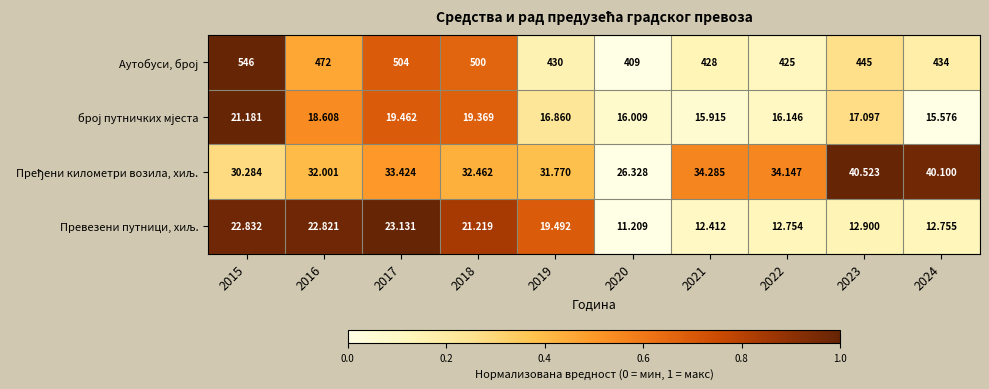

Which series has the largest total across all categories?

Пређени километри возила, хиљ.